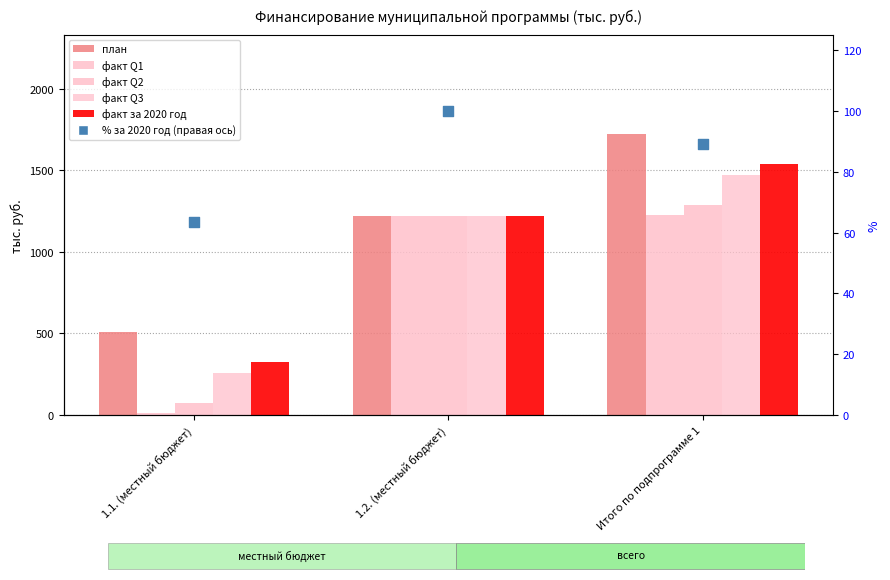

Which series contains the lowest Y value?

факт Q1